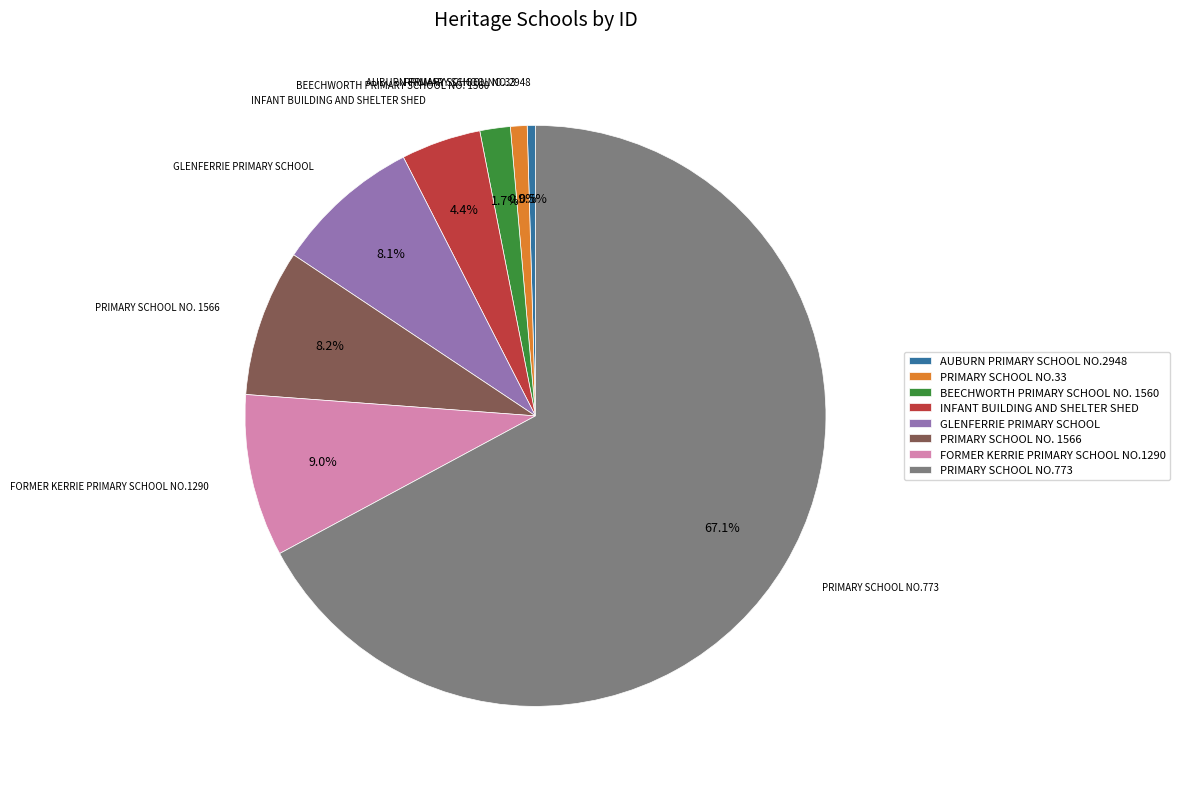

To the nearest percent, what is the difference between the PRIMARY SCHOOL NO. 1566 and PRIMARY SCHOOL NO.773 slice percentages?

59%